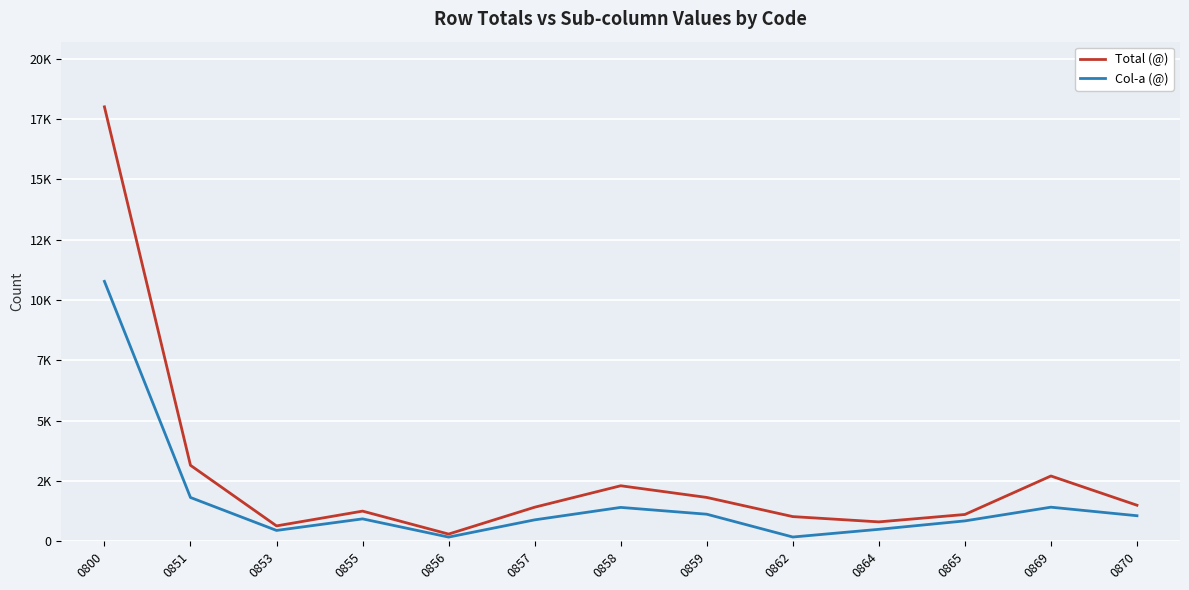

What is the value of the Total (@) point at the 9th from the left?

1023